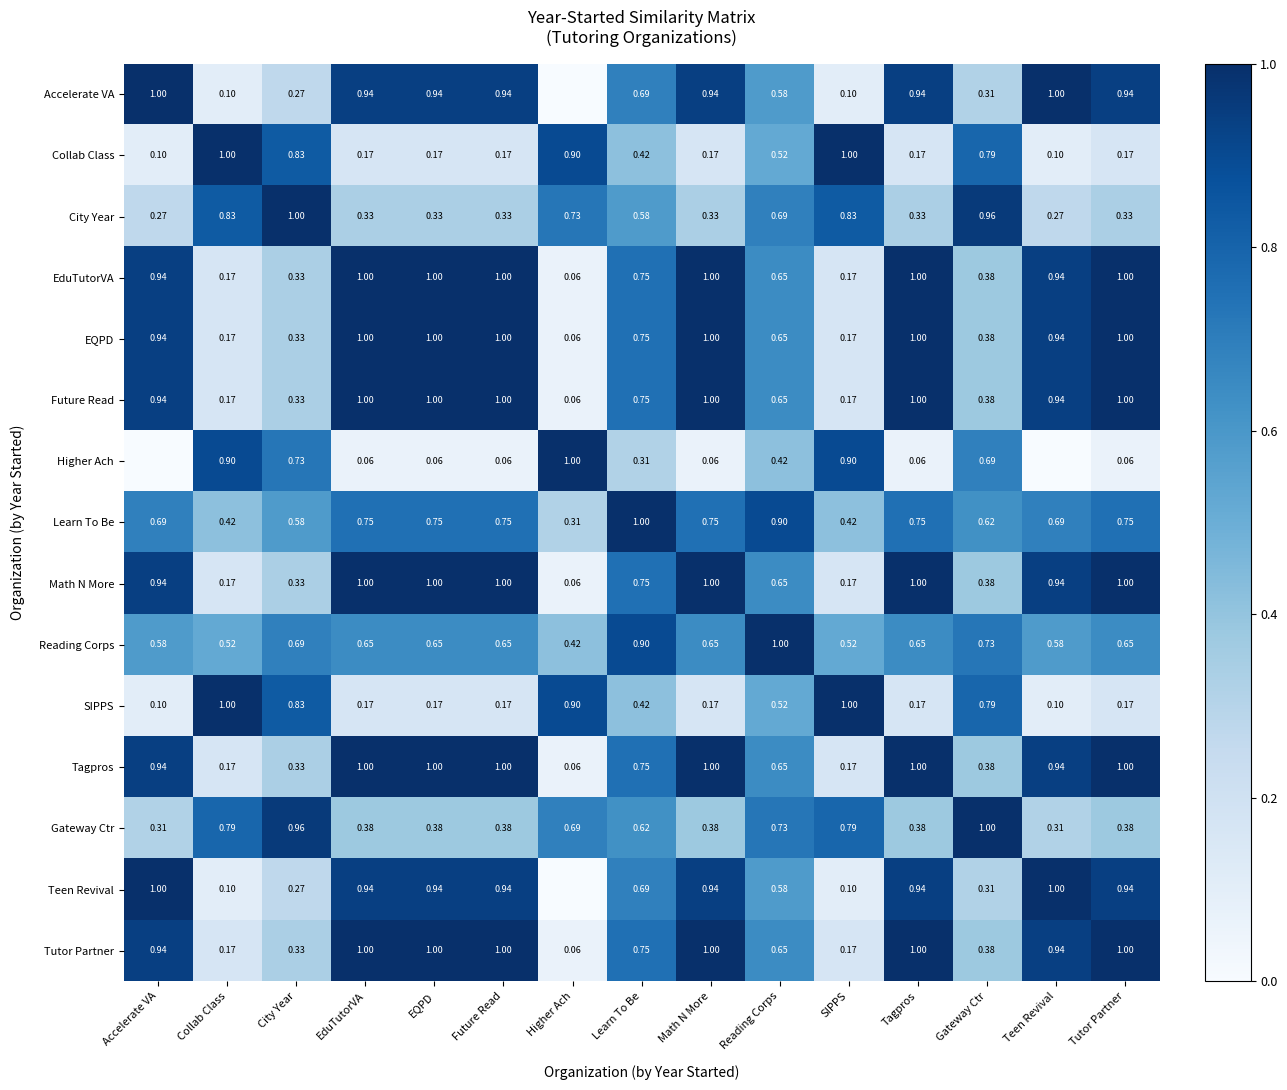

At which label is Tagpros closest to 0?

Higher Ach